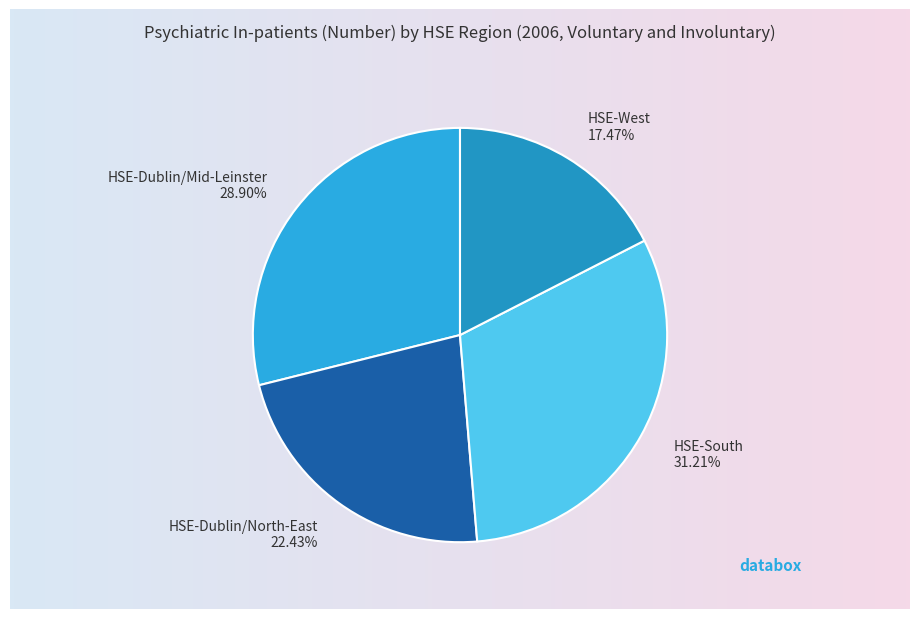

Which slice is the smallest?

HSE-West